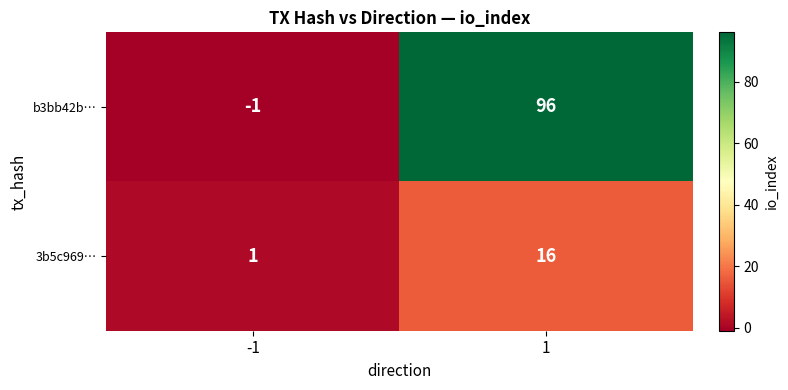

What is the minimum value shown in the chart?

-1